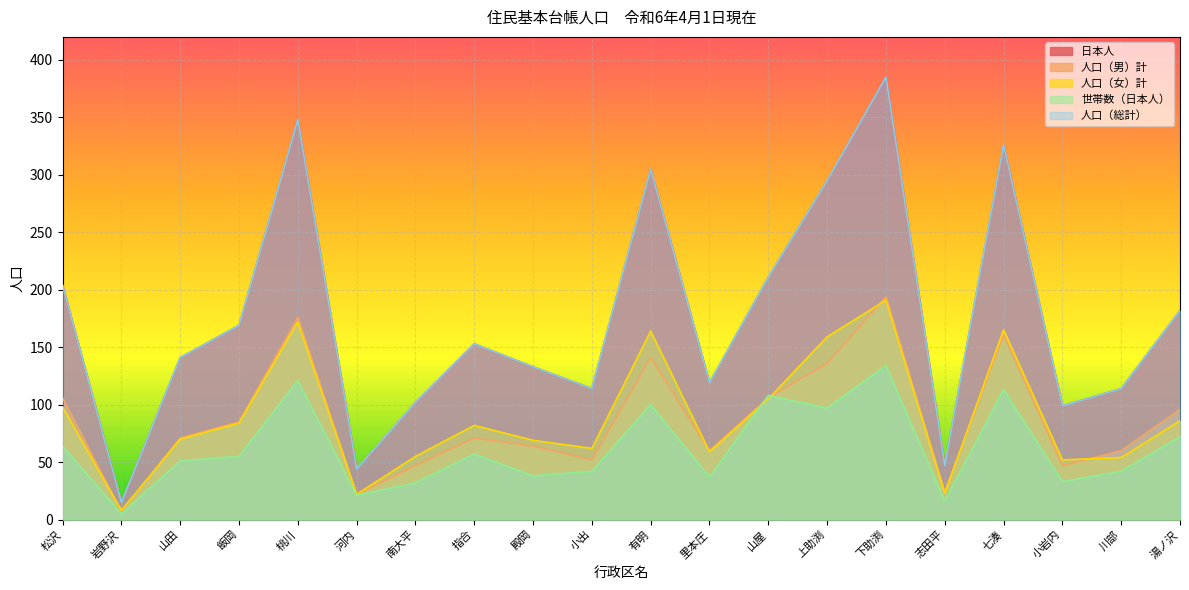

What is the sum of the 人口（女）計 values at 志田平 and 岩野沢?

31